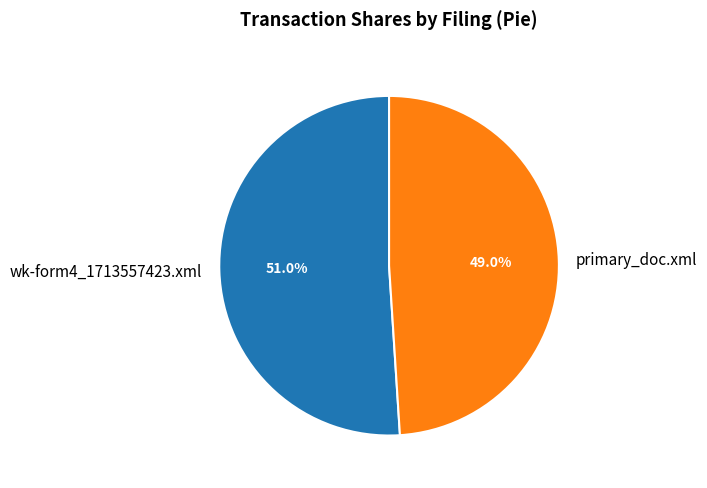

To the nearest percent, what portion does primary_doc.xml represent?

49%